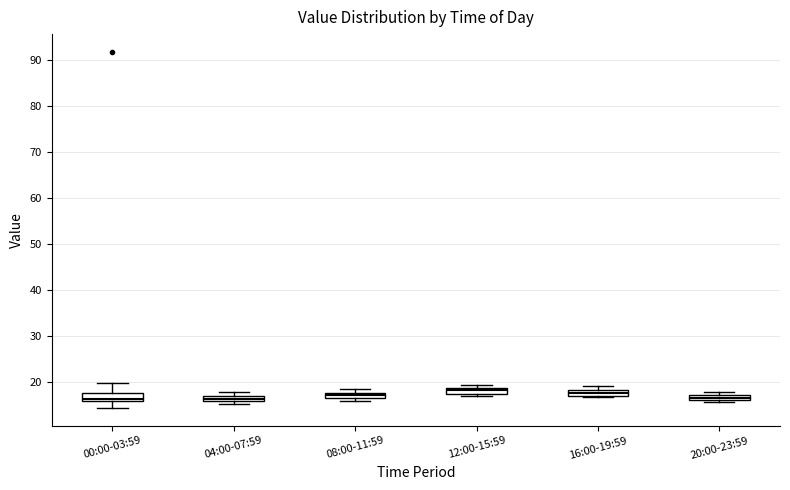

Where is the lower edge of the box for 04:00-07:59 on the y-axis? The values are not printed on the chart, so give them approximately, as read against the axis.

16